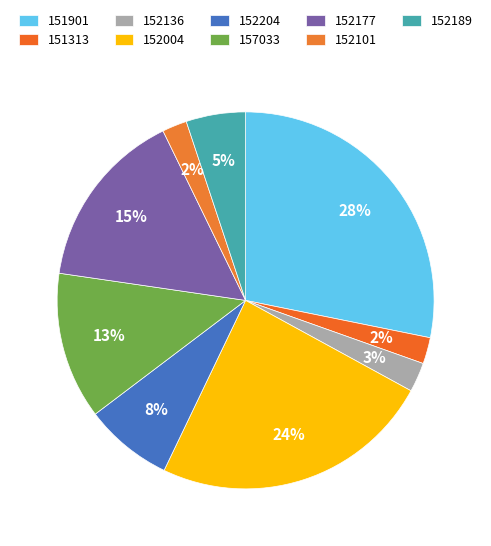

What is the total percentage of 157033 and 151313?

14.9%